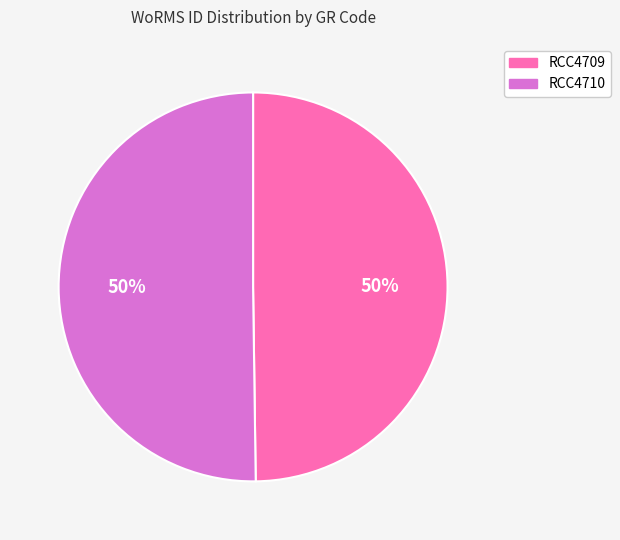

Approximately how many times larger is the value at RCC4710 compared to RCC4709?

1.0